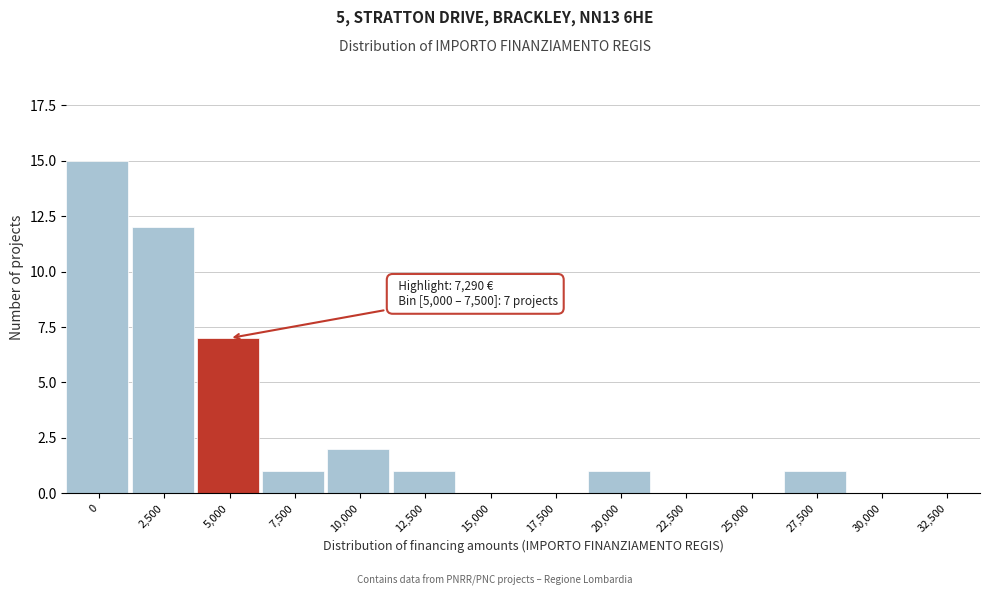

Reading left to right, extract all data points from this chart.

0=15	2,500=12	5,000=7	7,500=1	10,000=2	12,500=1	15,000=0	17,500=0	20,000=1	22,500=0	25,000=0	27,500=1	30,000=0	32,500=0